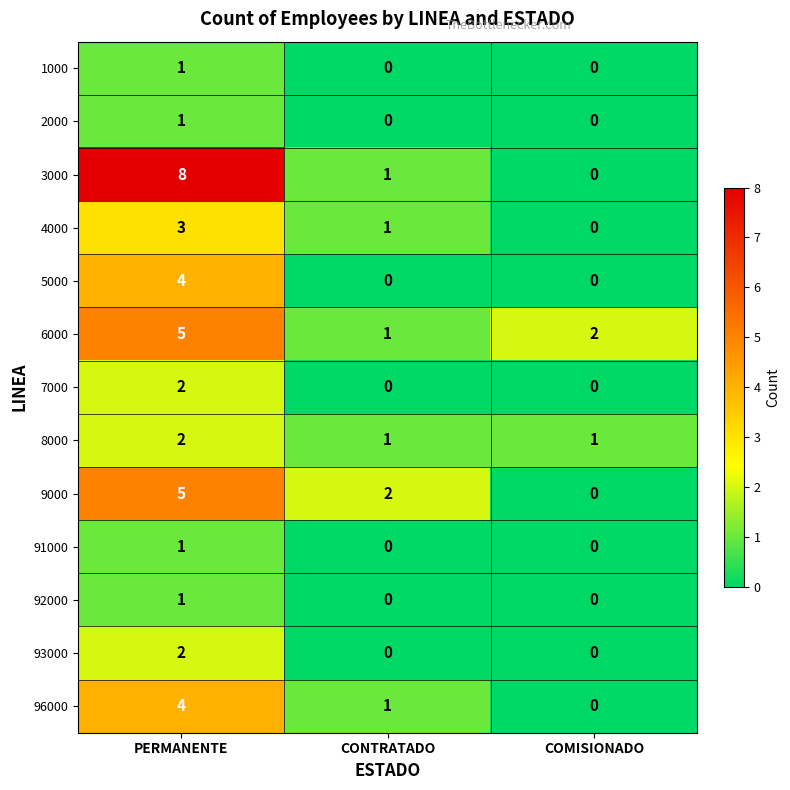

Is the value of 1000 at CONTRATADO greater than the value of 3000 at PERMANENTE?

No